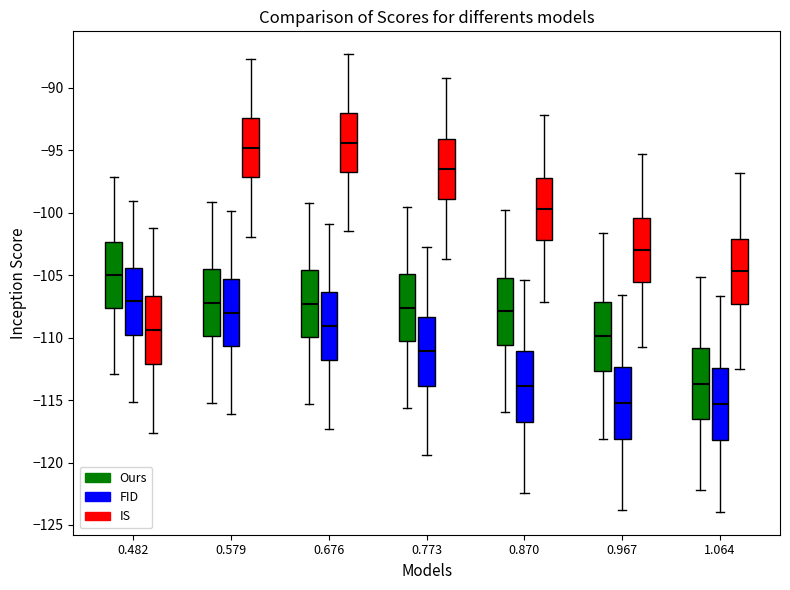

Reading left to right, read every box against the y-axis: the position of its median line, the range the box covers, and the ends of its whiskers. The values are not printed on the chart, so give them approximately, as read against the axis.

0.482 (Ours): median -105.0, box -107.5 to -102.5, whiskers -113.0 to -97.0
0.482 (FID): median -107.0, box -110.0 to -104.5, whiskers -115.0 to -99.0
0.482 (IS): median -109.5, box -112.0 to -106.5, whiskers -117.5 to -101.0
0.579 (Ours): median -107.0, box -110.0 to -104.5, whiskers -115.0 to -99.0
0.579 (FID): median -108.0, box -110.5 to -105.5, whiskers -116.0 to -100.0
0.579 (IS): median -95.0, box -97.0 to -92.5, whiskers -102.0 to -87.5
0.676 (Ours): median -107.5, box -110.0 to -104.5, whiskers -115.5 to -99.5
0.676 (FID): median -109.0, box -112.0 to -106.5, whiskers -117.5 to -101.0
0.676 (IS): median -94.5, box -97.0 to -92.0, whiskers -101.5 to -87.5
0.773 (Ours): median -107.5, box -110.5 to -105.0, whiskers -115.5 to -99.5
0.773 (FID): median -111.0, box -114.0 to -108.5, whiskers -119.5 to -103.0
0.773 (IS): median -96.5, box -99.0 to -94.0, whiskers -103.5 to -89.5
0.870 (Ours): median -108.0, box -110.5 to -105.0, whiskers -116.0 to -100.0
0.870 (FID): median -114.0, box -116.5 to -111.0, whiskers -122.5 to -105.5
0.870 (IS): median -99.5, box -102.0 to -97.0, whiskers -107.0 to -92.0
0.967 (Ours): median -110.0, box -112.5 to -107.0, whiskers -118.0 to -101.5
0.967 (FID): median -115.0, box -118.0 to -112.5, whiskers -124.0 to -106.5
0.967 (IS): median -103.0, box -105.5 to -100.5, whiskers -110.5 to -95.5
1.064 (Ours): median -113.5, box -116.5 to -111.0, whiskers -122.0 to -105.0
1.064 (FID): median -115.5, box -118.0 to -112.5, whiskers -124.0 to -106.5
1.064 (IS): median -104.5, box -107.5 to -102.0, whiskers -112.5 to -97.0